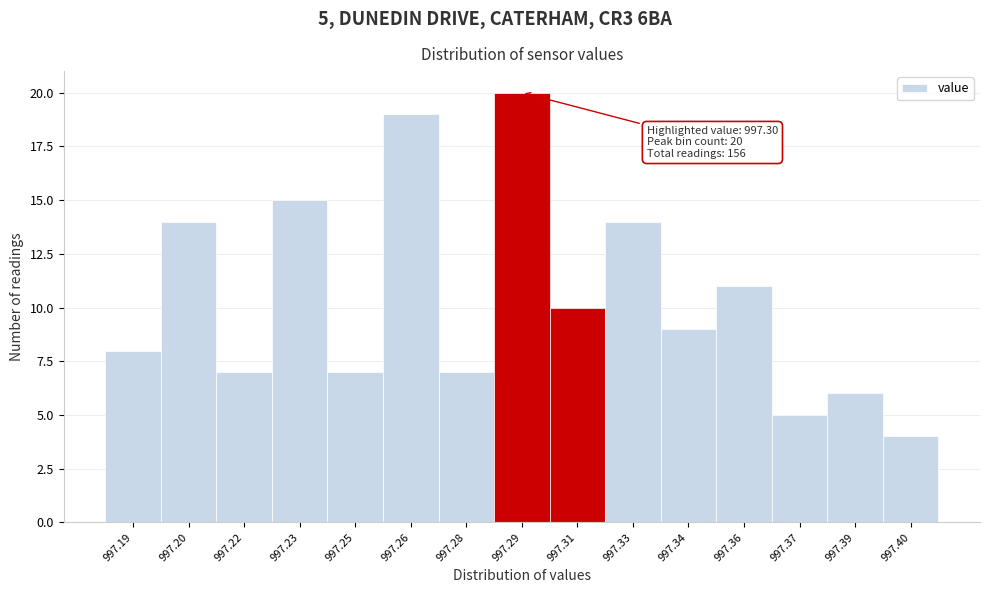

Reading right to left, extract all data points from this chart.

4	6	5	11	9	14	10	20	7	19	7	15	7	14	8